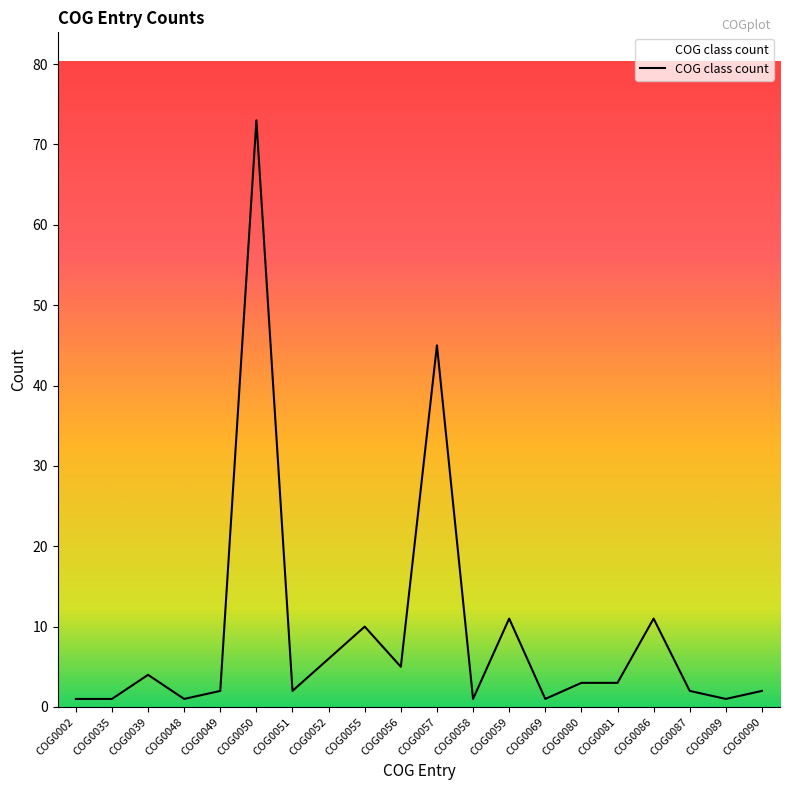

Count the number of data series in this chart.

1